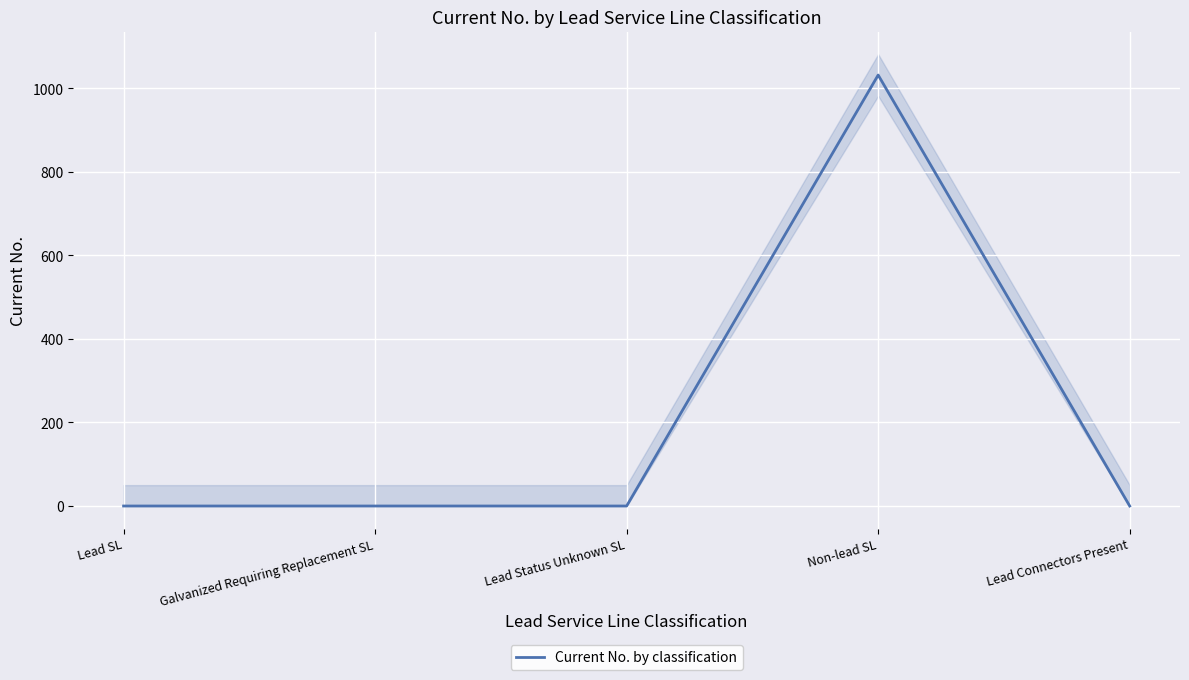

Reading left to right, transcribe all the data shown in this chart.

0	0	0	1032	0